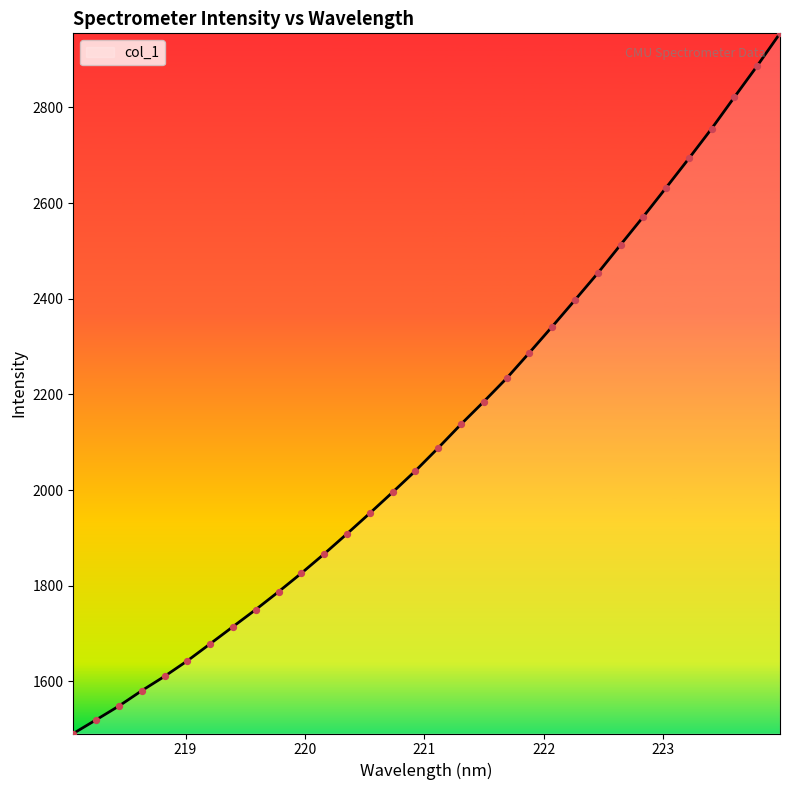

What is the maximum value shown in the chart?

2954.7